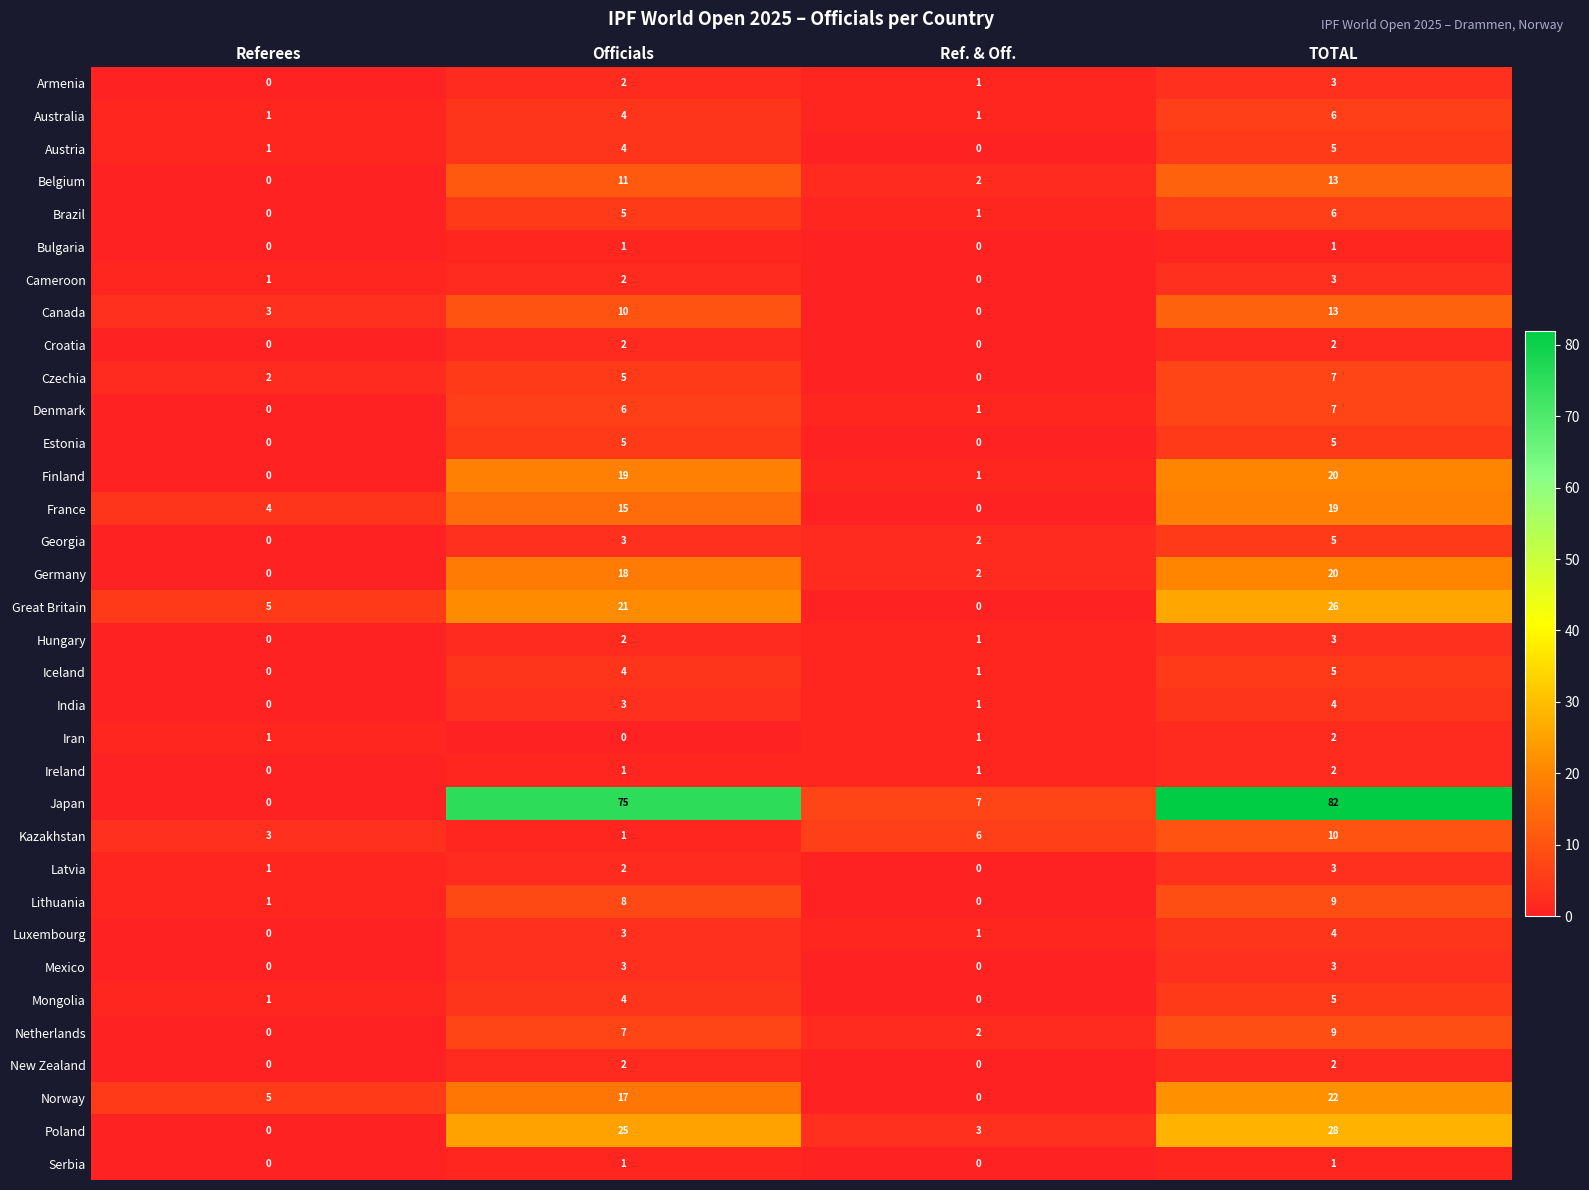

At which category is the sum across all series the highest?

TOTAL